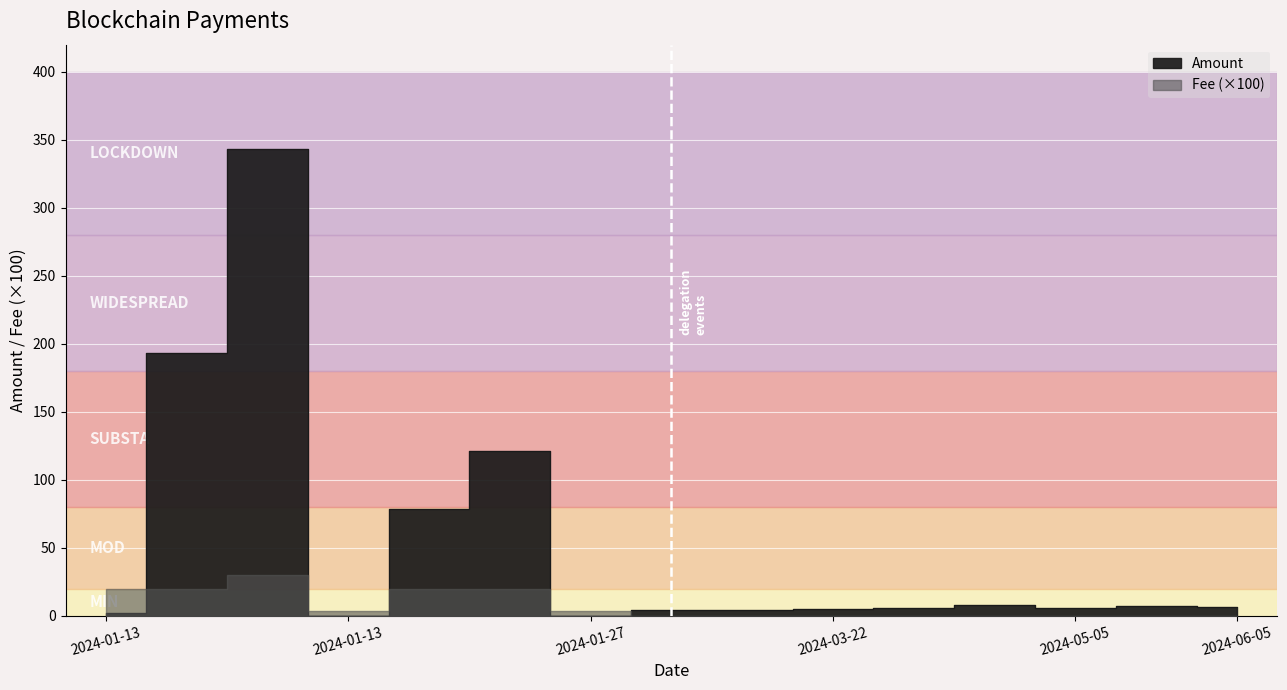

List the labels in order of value, smallest first.

2024-01-13 21:51, 2024-01-27 20:12, 2024-01-13 17:51, 2024-03-07 21:12, 2024-02-22 08:27, 2024-03-22 11:51, 2024-04-05 20:42, 2024-05-05 21:27, 2024-06-05 22:33, 2024-05-20 21:09, 2024-04-20 19:45, 2024-01-16 16:03, 2024-01-27 06:27, 2024-01-13 18:12, 2024-01-13 18:27